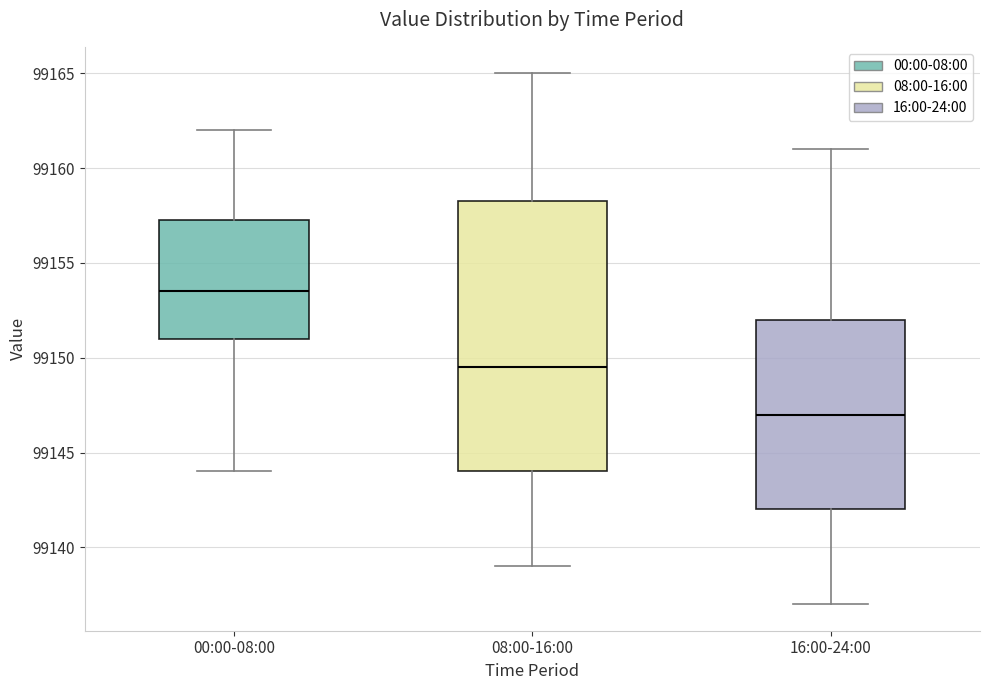

Comparing the boxes themselves (not the whiskers), which one is the tallest?

08:00-16:00